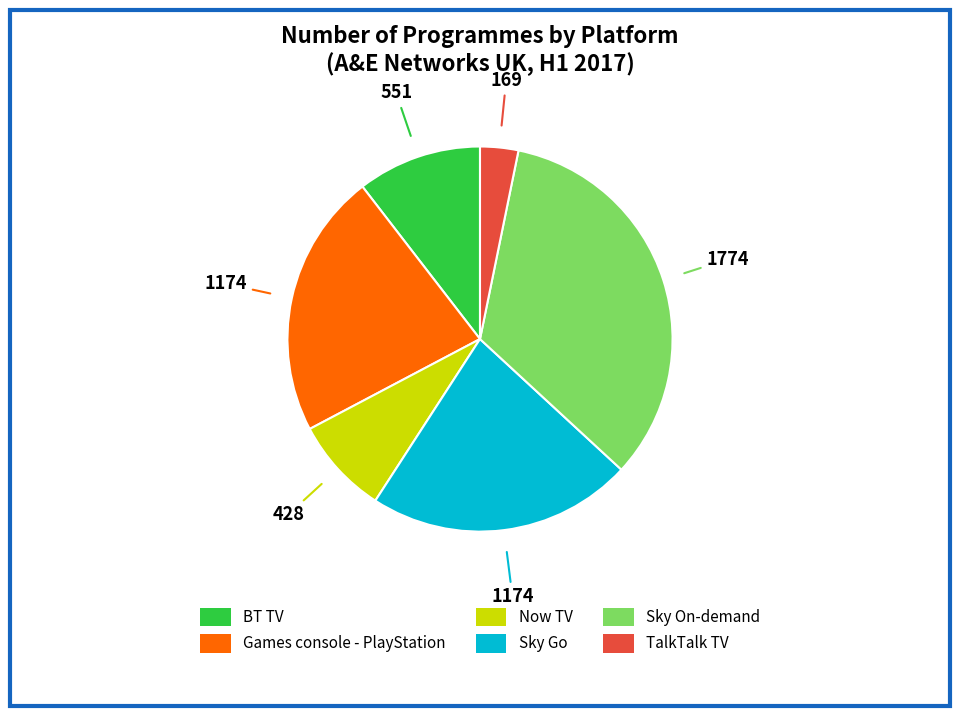

The Sky Go slice represents 22% of the pie. True or false?

True